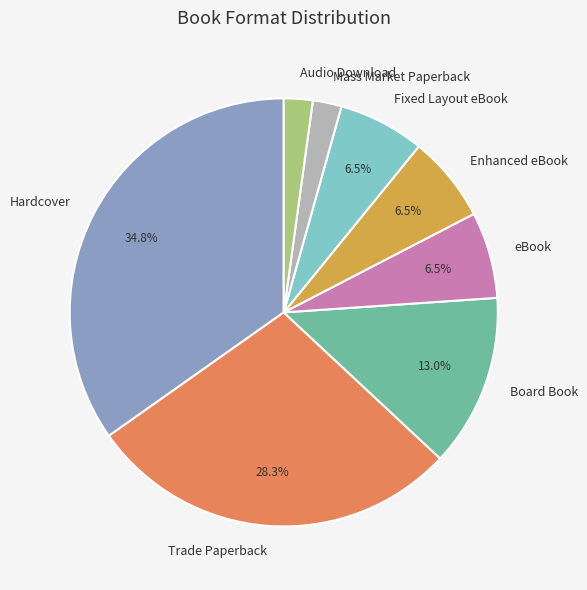

Is there a majority slice in this chart?

No